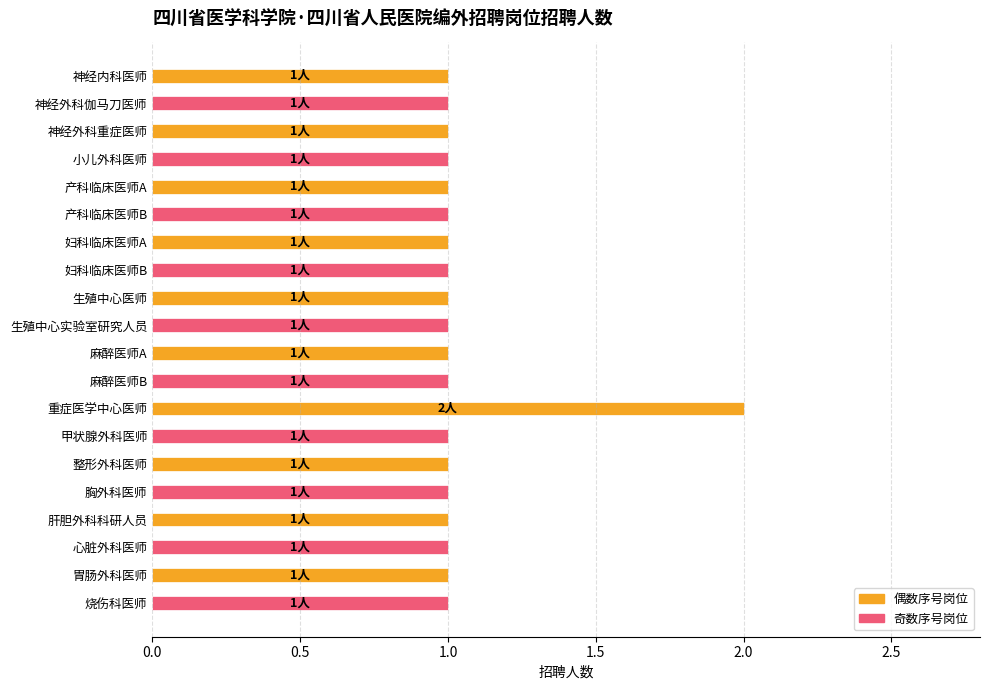

What is the ratio of the value at 产科临床医师A to the value at 胸外科医师?

1.0